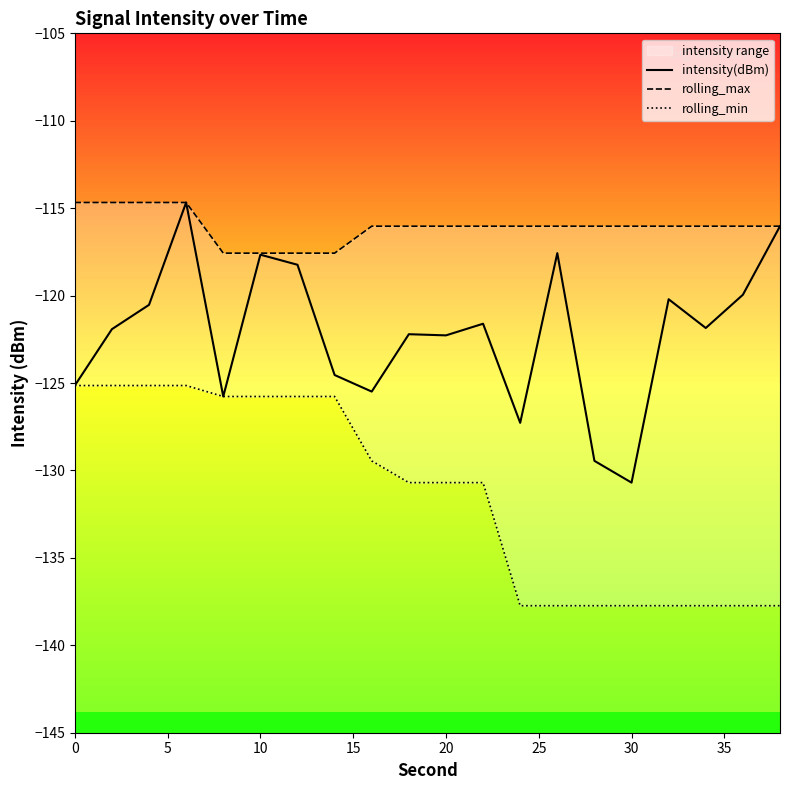

What is the maximum value for intensity(dBm)?

-114.7